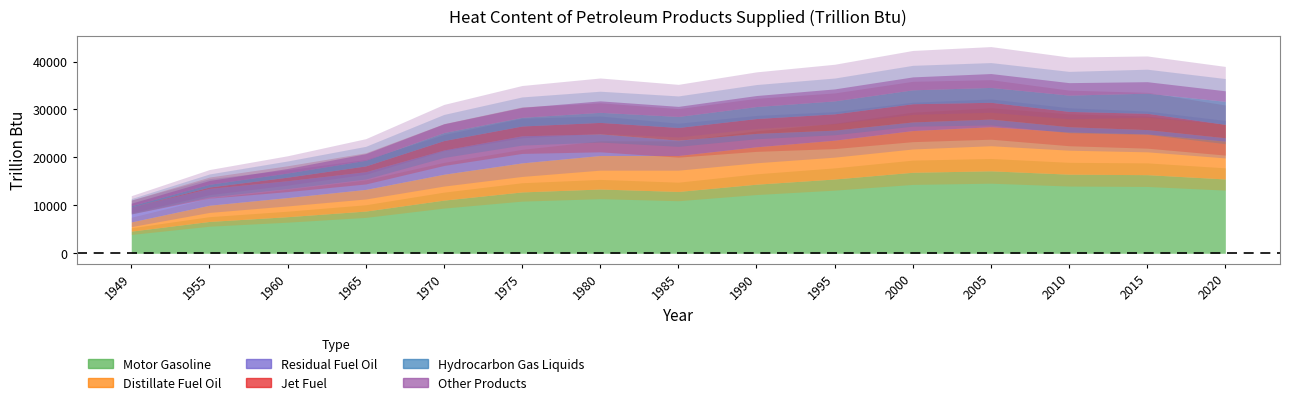

What is the value of the Hydrocarbon Gas Liquids point at the 12th from the left?

3100.0